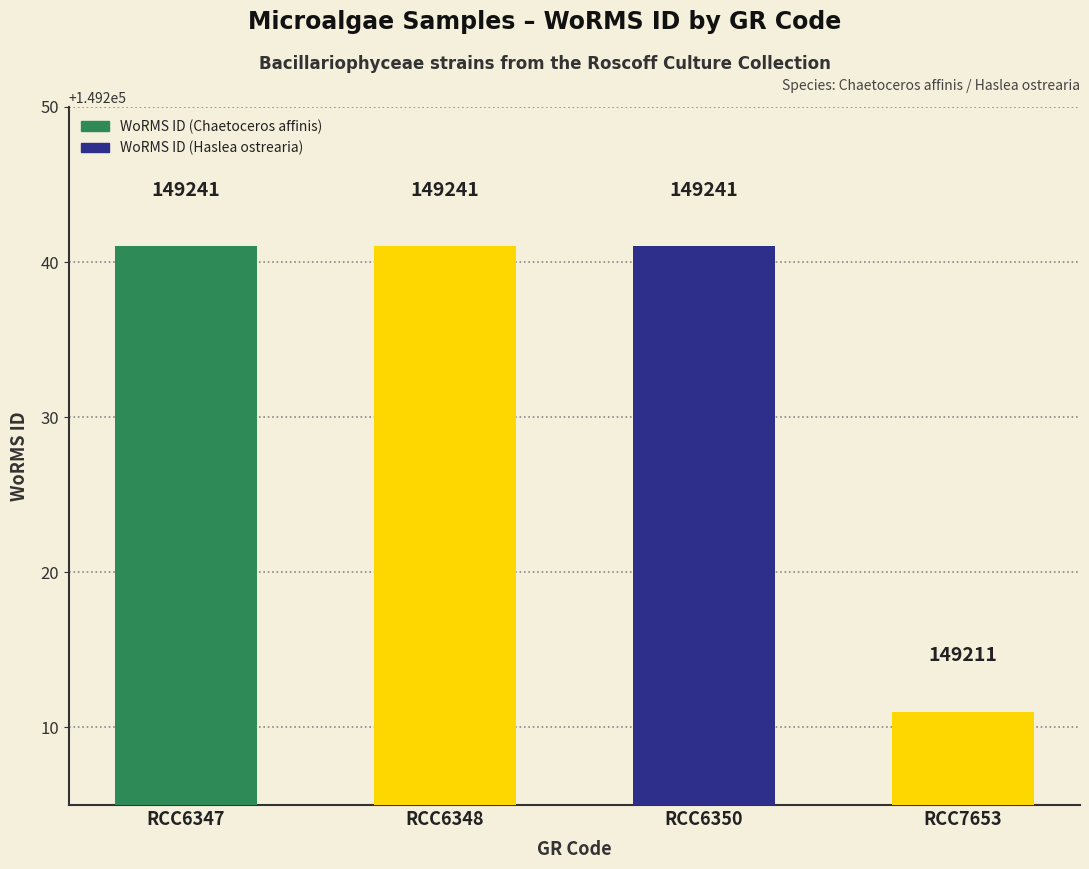

What is the value of the 3rd bar from the left?

149241